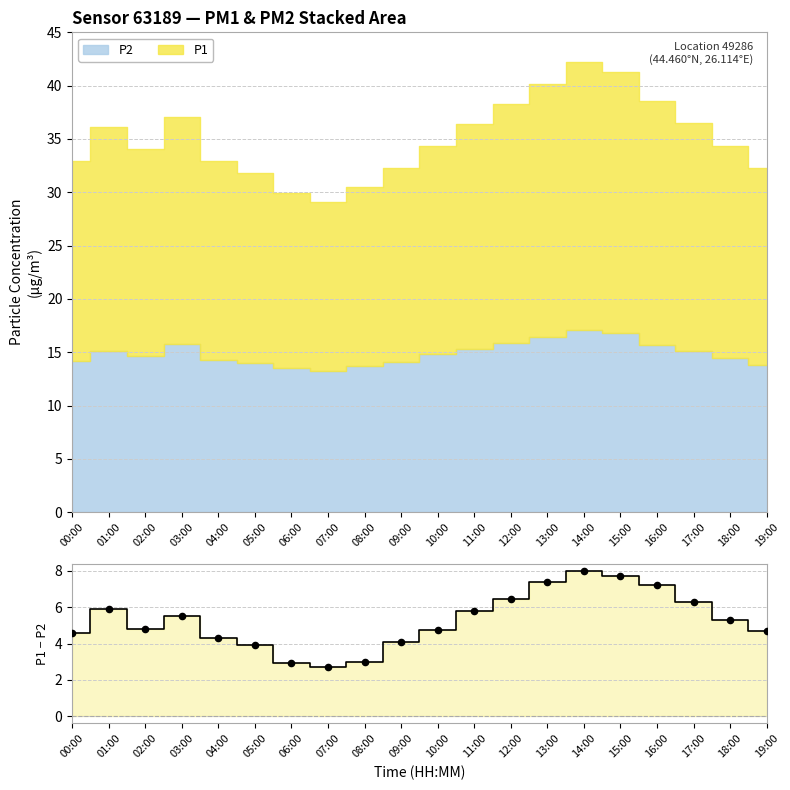

What is the change in value from 00:00 to 17:00?

+1.7